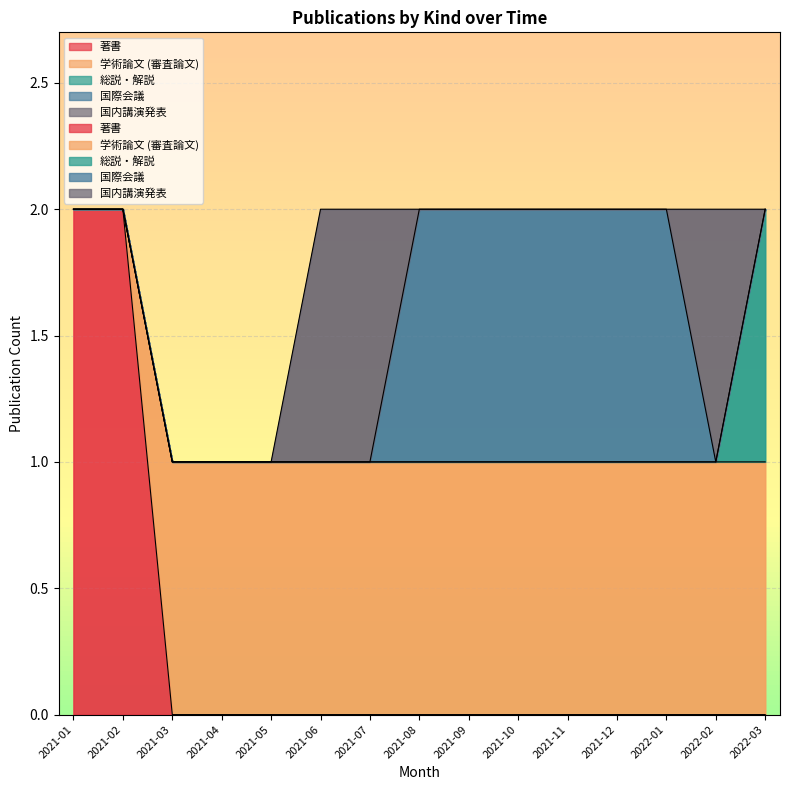

True or false: 著書 and 国内講演発表 intersect in this chart.

False